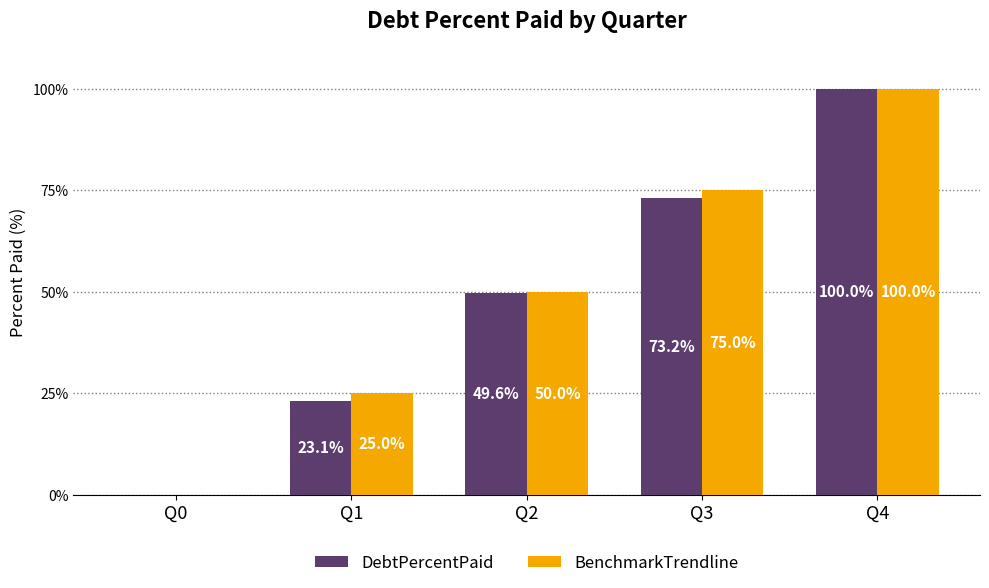

Is the value of DebtPercentPaid at Q2 greater than the value of BenchmarkTrendline at Q2?

No